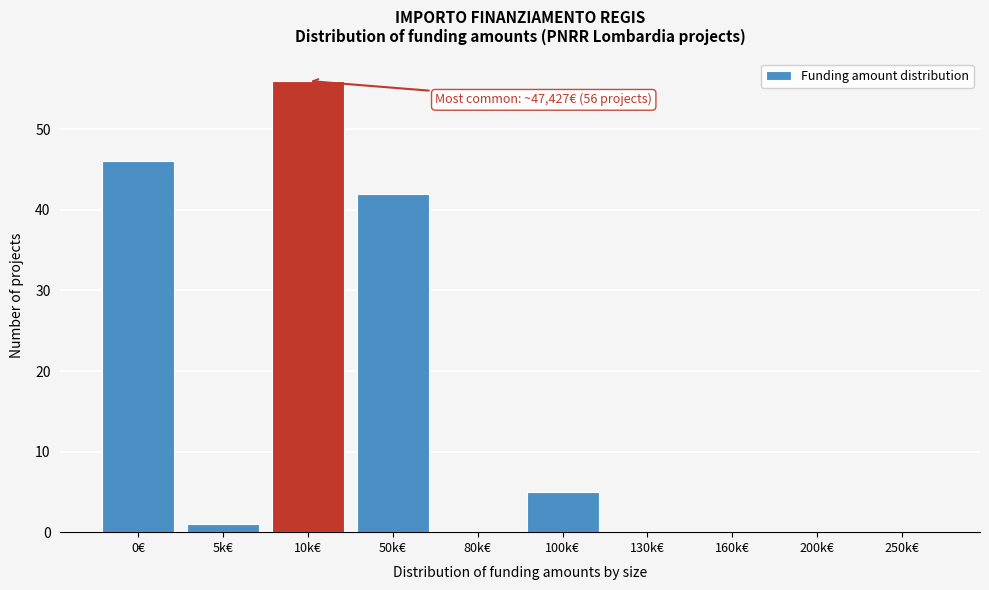

Reading left to right, what are all the values shown in this chart?

0€=46	5k€=1	10k€=56	50k€=42	80k€=0	100k€=5	130k€=0	160k€=0	200k€=0	250k€=0